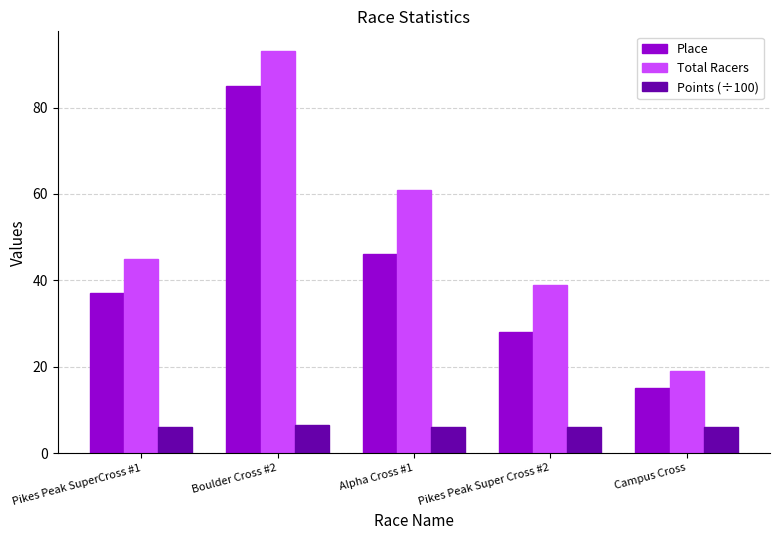

True or false: Points (÷100) has a value of 6.2 at Pikes Peak SuperCross #1.

True